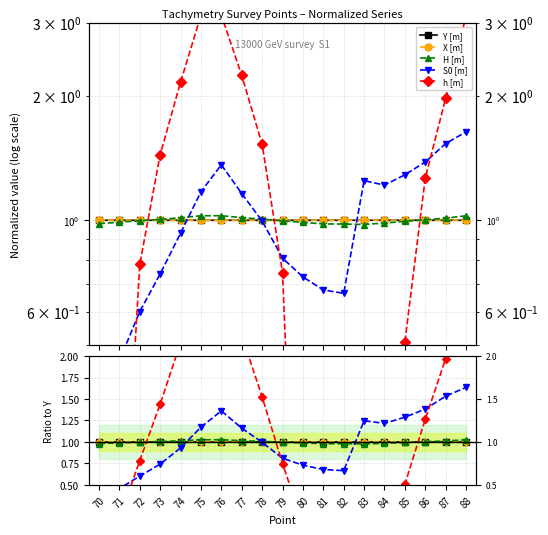

Which series has the widest spread of values?

h [m]